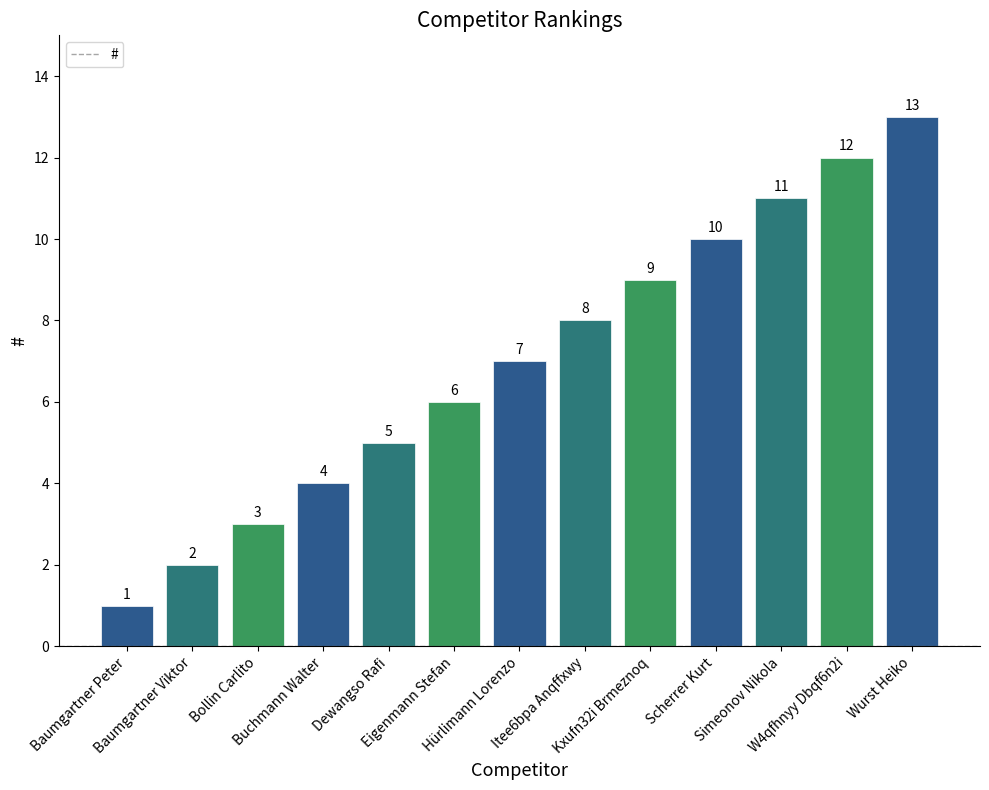

Between Scherrer Kurt and Kxufn32i Brmeznoq, which is larger?

Scherrer Kurt